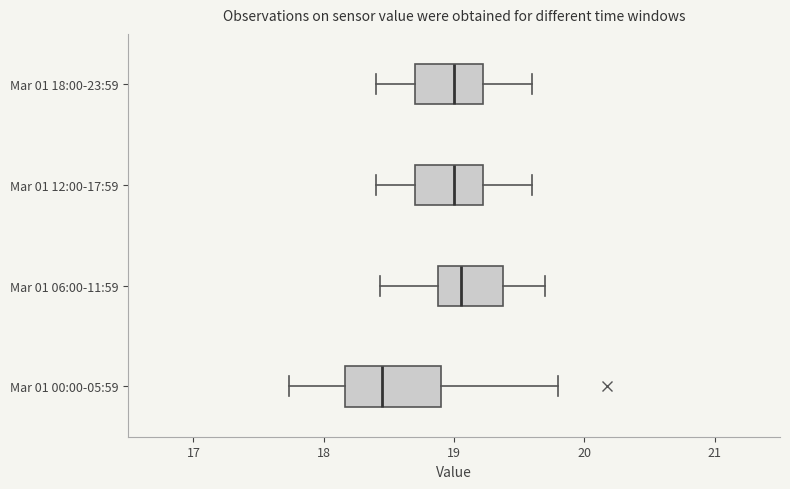

Where does the right whisker of the box for Mar 01 18:00-23:59 end on the x-axis? The values are not printed on the chart, so give them approximately, as read against the axis.

19.6